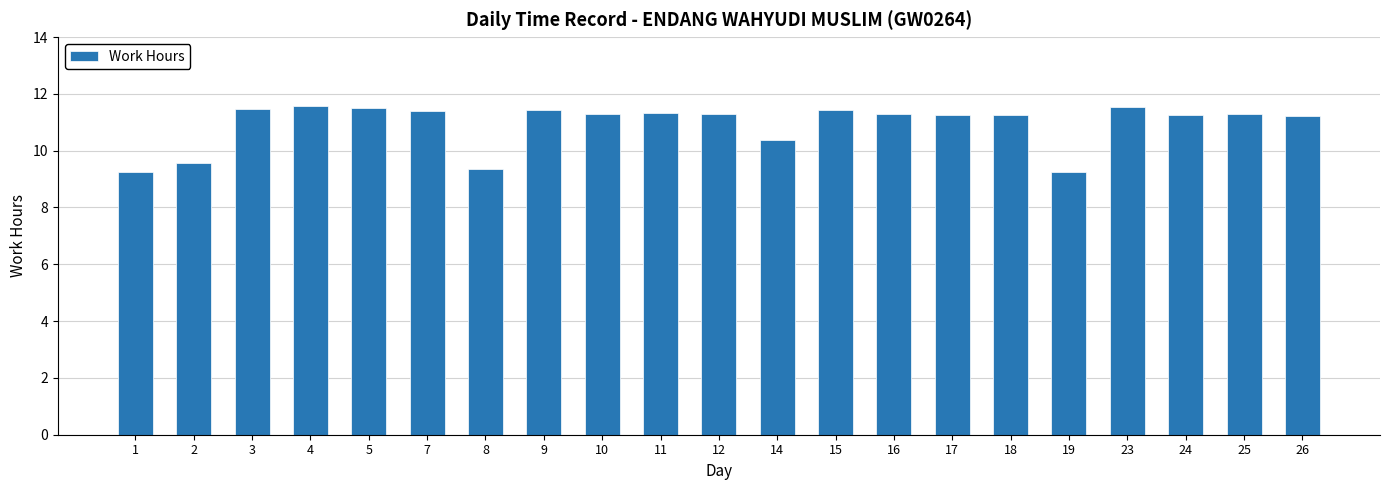

At which label does the data first exceed 11?

3